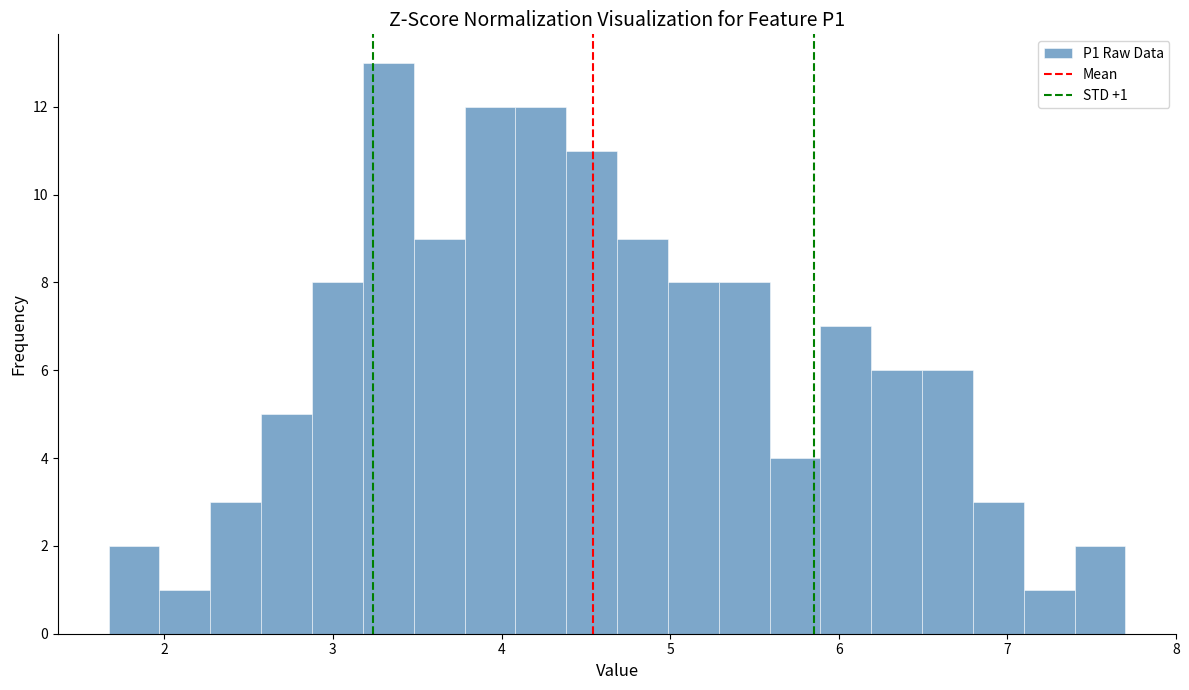

Around what value on the x-axis is the tallest bar? Give the approximate position of its centre, as read against the axis.

3.3